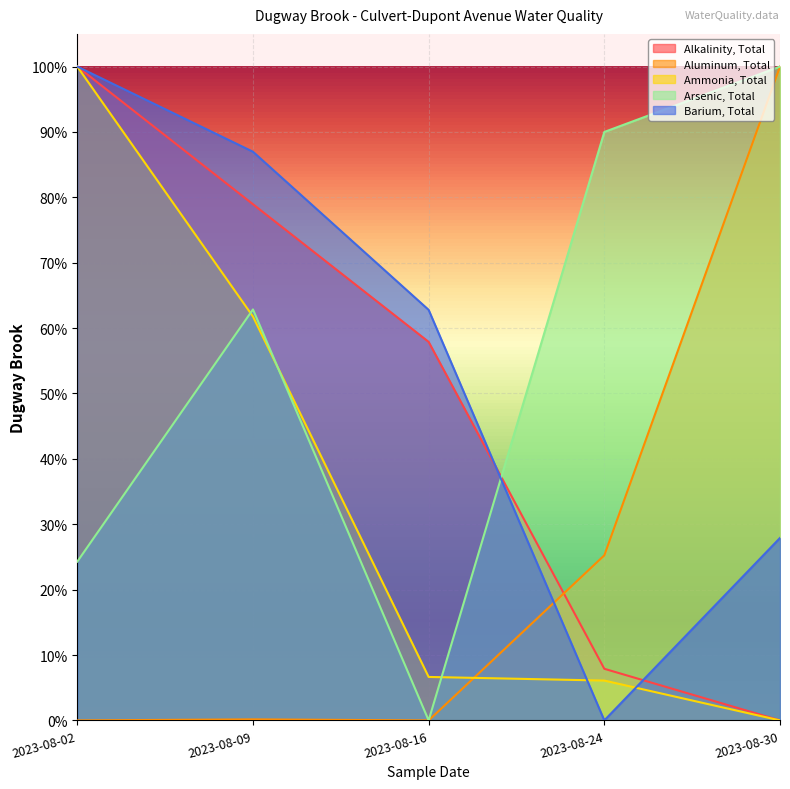

True or false: Alkalinity, Total has a value of 0.0 at 2023-08-30.

True